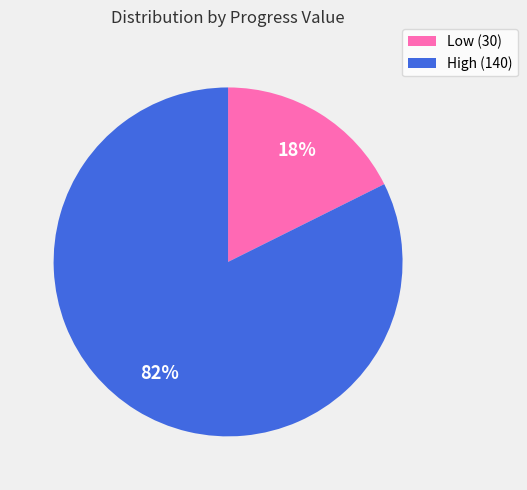

Rank the categories by value from highest to lowest.

High (140), Low (30)